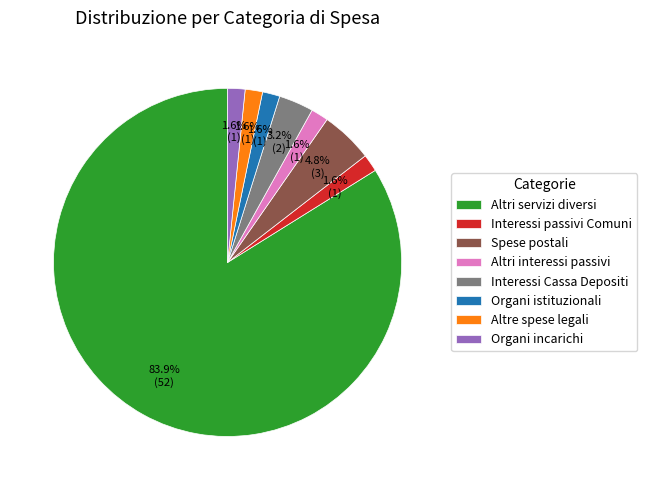

Which category has the biggest portion of the pie?

Altri servizi diversi